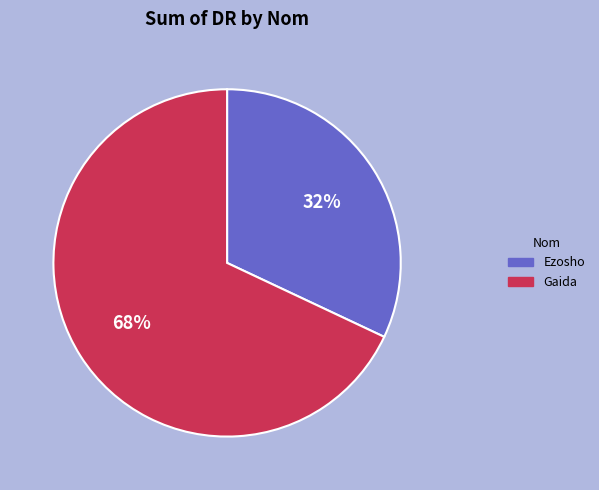

To the nearest percent, what is the difference between the Gaida and Ezosho slice percentages?

36%